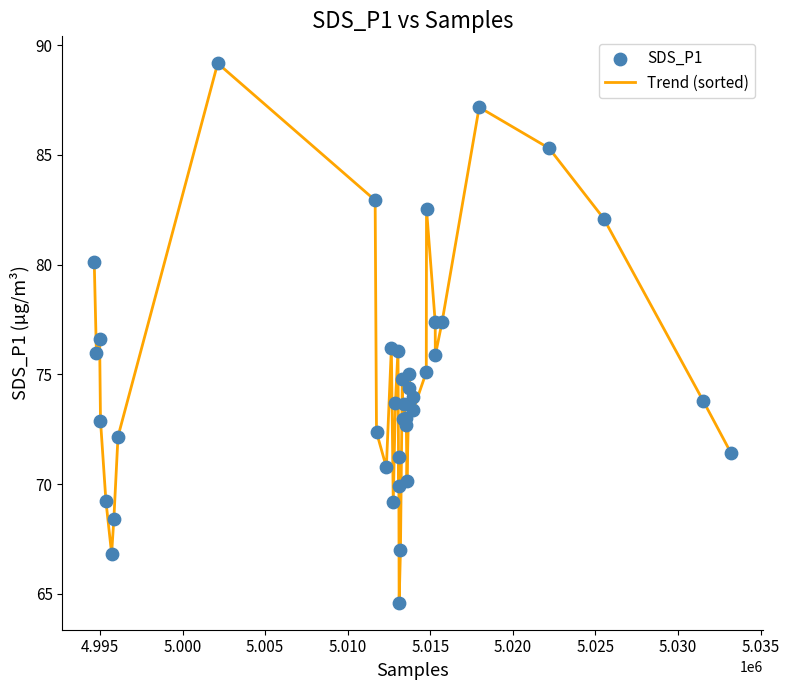

What is the difference between the maximum and minimum values?

24.6